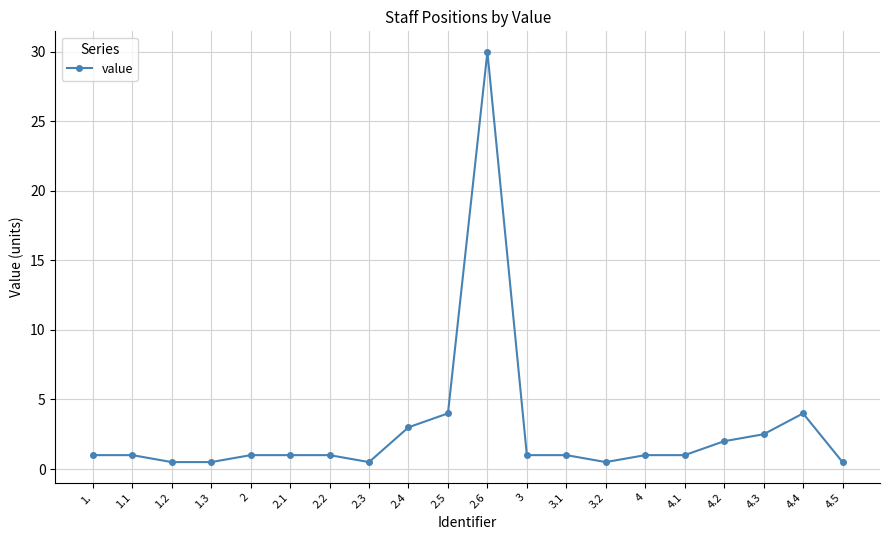

What value does the data have at 3?

1.0